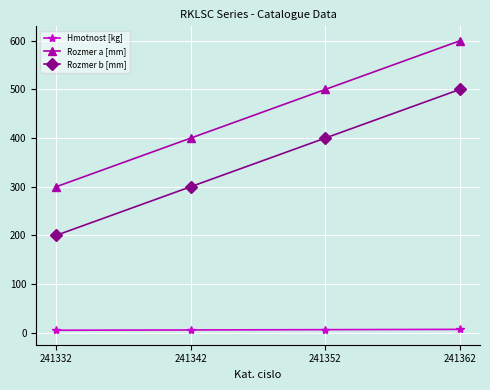

True or false: Rozmer b [mm] has more than 2 interior local peaks.

False